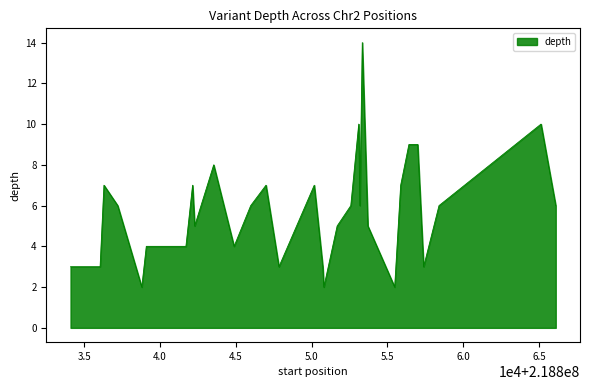

What is the difference between the maximum and minimum values?

12